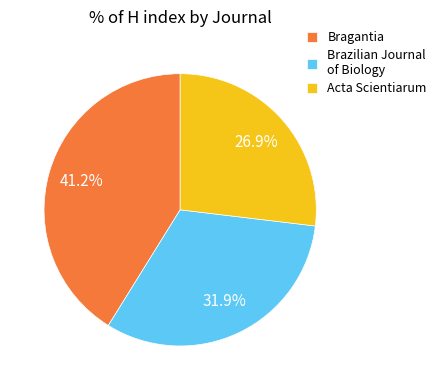

To the nearest percent, what is the difference between the largest and smallest slice percentages?

14%